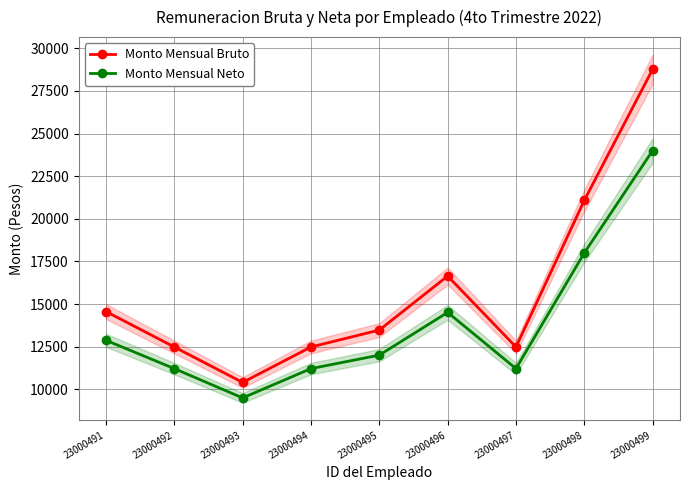

Which series has the widest spread of values?

Monto Mensual Bruto